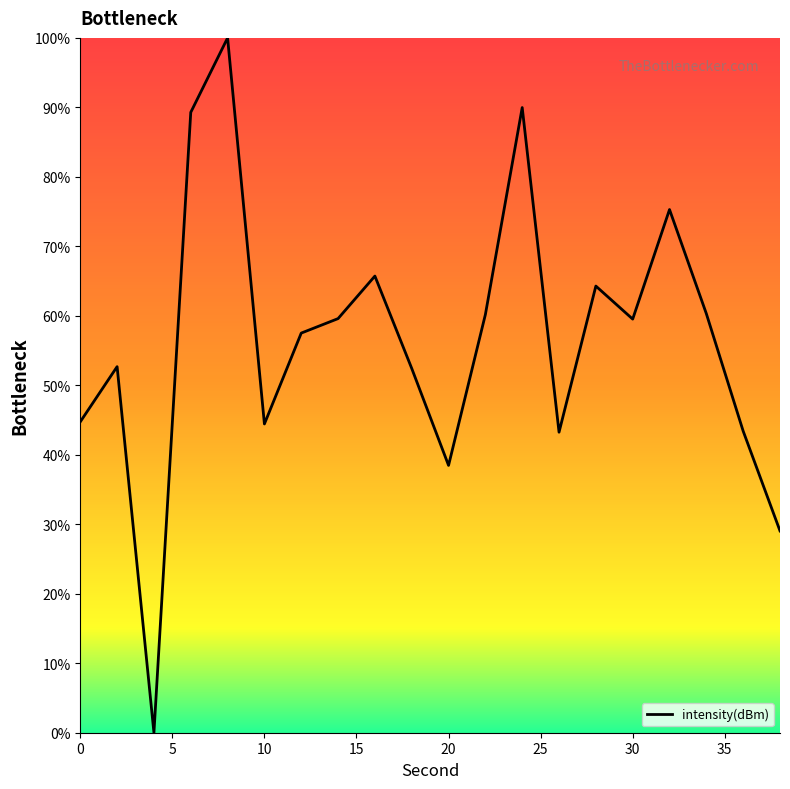

What is the difference between the maximum and minimum values?

100.0